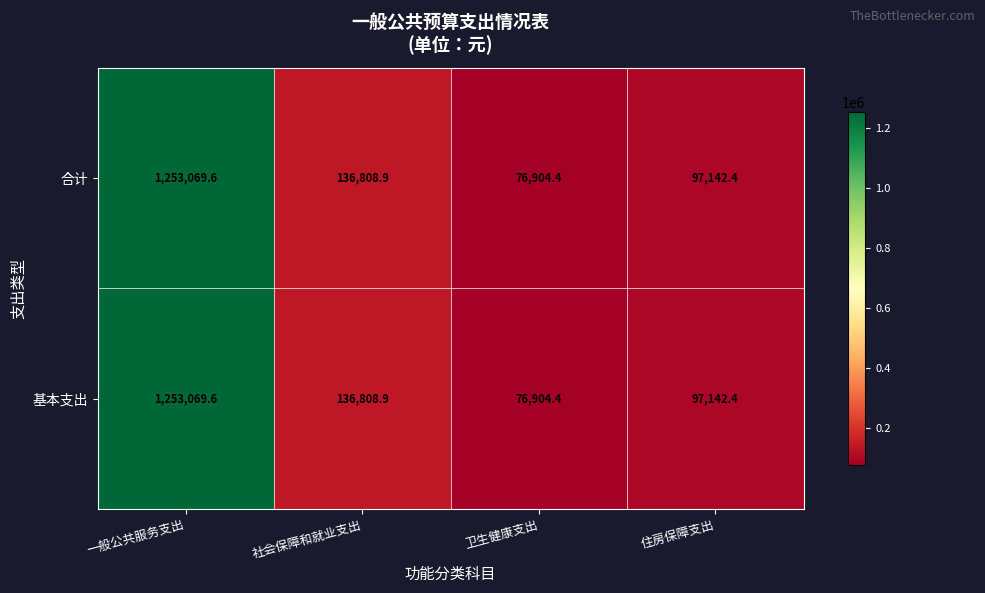

What is the difference between the 合计 values at 卫生健康支出 and 住房保障支出?

20238.0